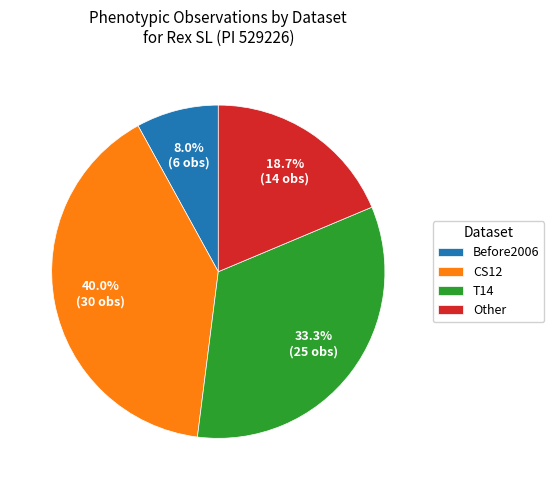

Is there a majority slice in this chart?

No